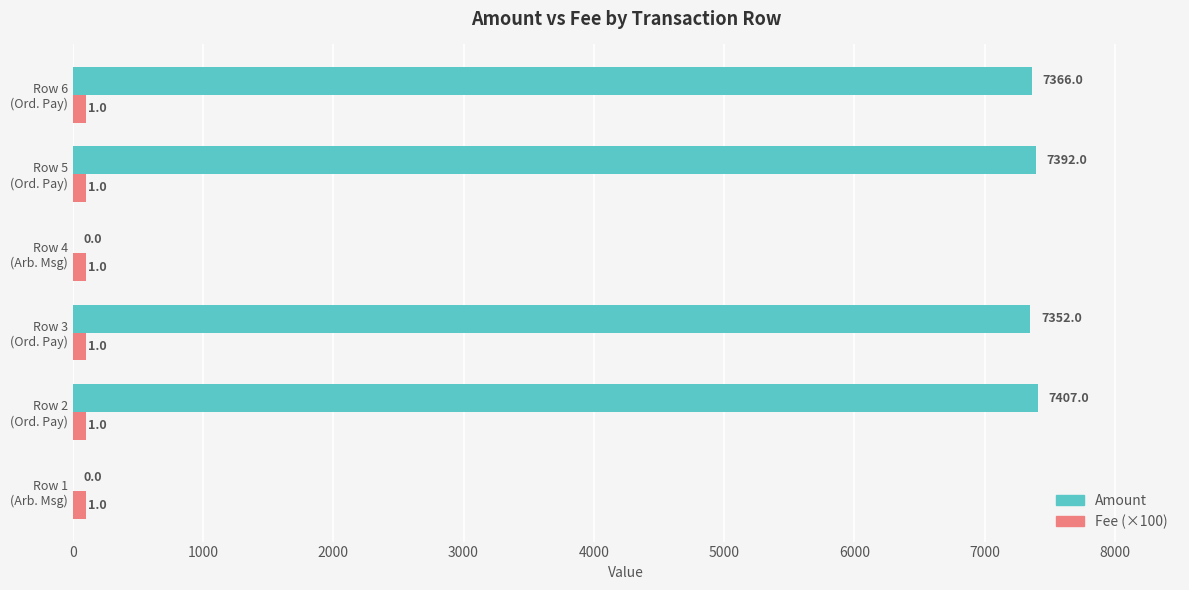

Count the number of categories in the chart.

6